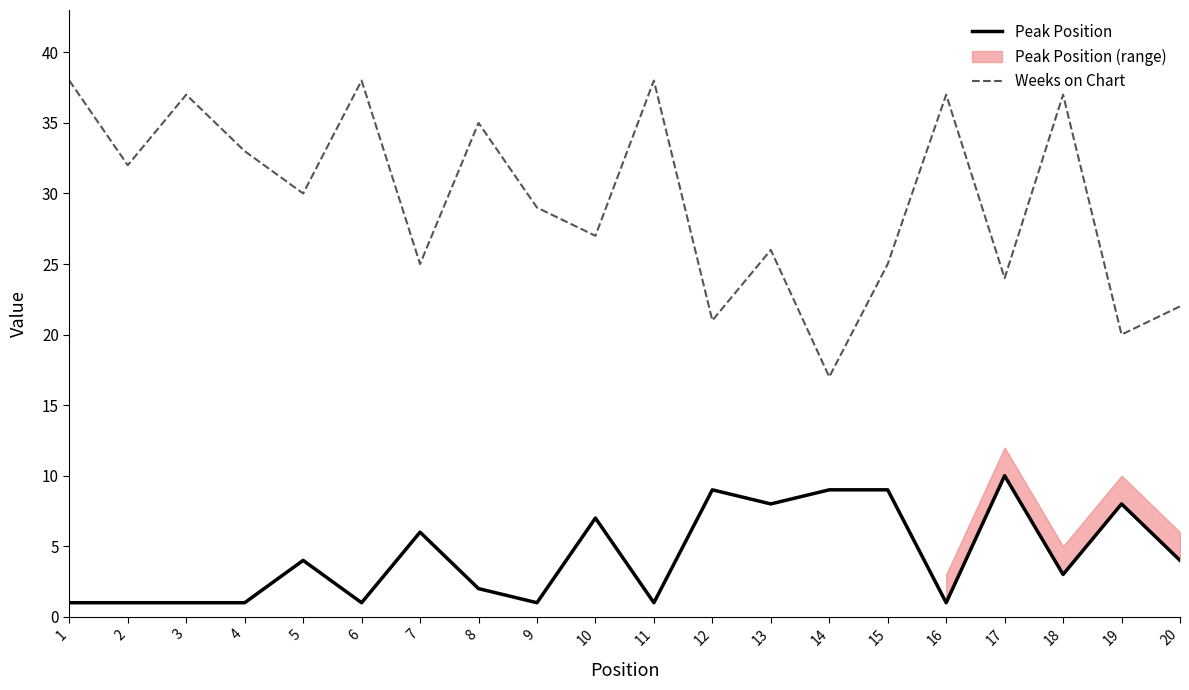

Which category has the highest value across all series?

1